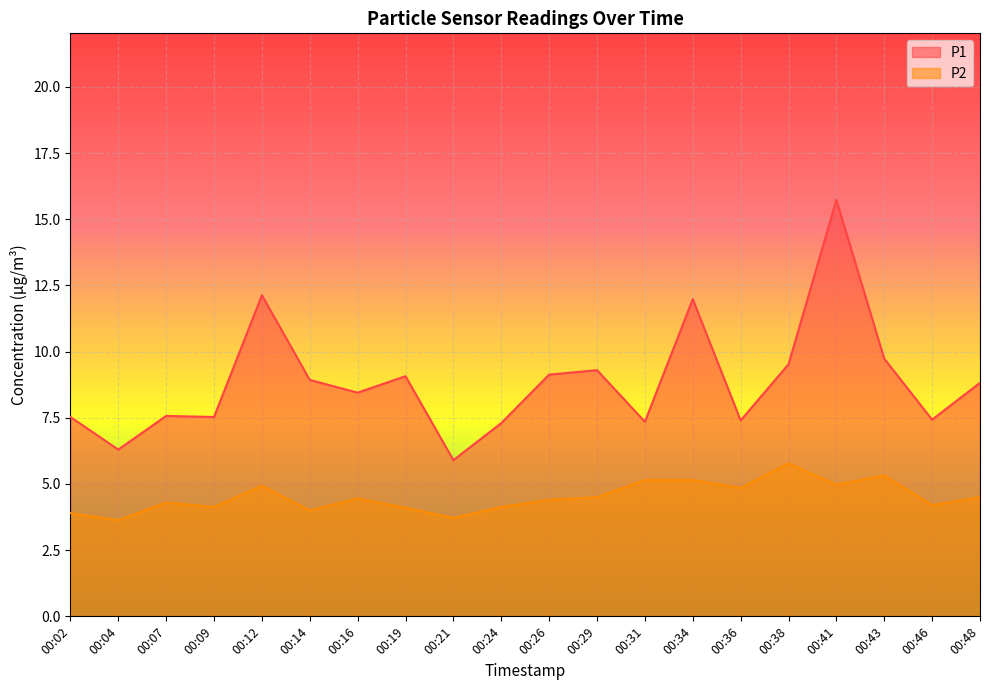

Reading right to left, transcribe all the data shown in this chart.

P1: 00:48=8.8	00:46=7.4	00:43=9.7	00:41=15.7	00:38=9.5	00:36=7.4	00:34=12.0	00:31=7.3	00:29=9.3	00:26=9.1	00:24=7.3	00:21=5.9	00:19=9.1	00:16=8.4	00:14=8.9	00:12=12.1	00:09=7.5	00:07=7.6	00:04=6.3	00:02=7.5
P2: 00:48=4.5	00:46=4.2	00:43=5.3	00:41=5.0	00:38=5.8	00:36=4.8	00:34=5.2	00:31=5.2	00:29=4.5	00:26=4.4	00:24=4.1	00:21=3.7	00:19=4.1	00:16=4.5	00:14=4.0	00:12=4.9	00:09=4.1	00:07=4.3	00:04=3.6	00:02=3.9